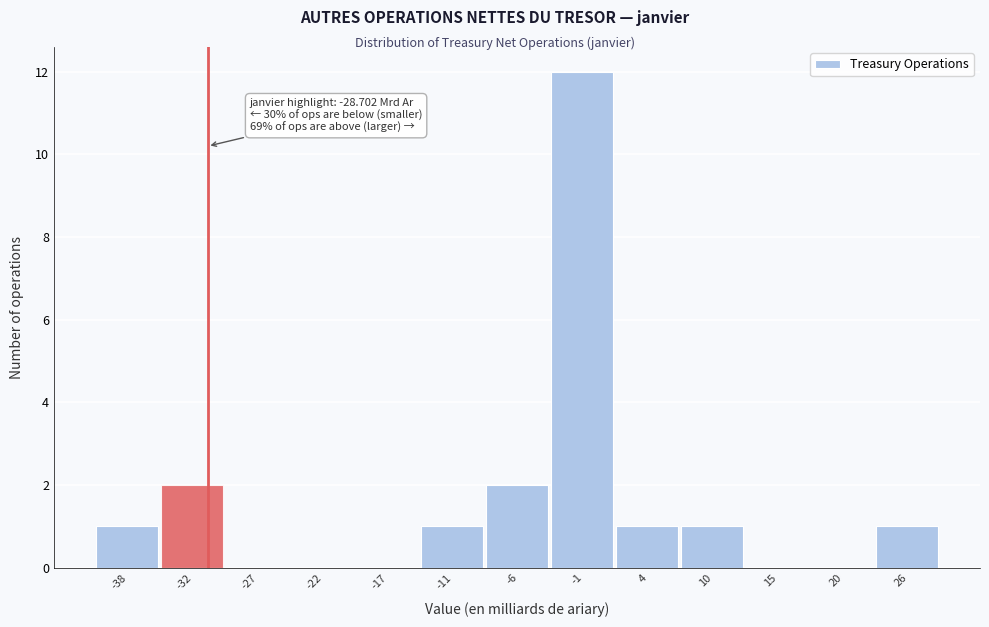

Reading left to right, what are all the values shown in this chart?

-38=1	-32=2	-27=0	-22=0	-17=0	-11=1	-6=2	-1=12	4=1	10=1	15=0	20=0	26=1